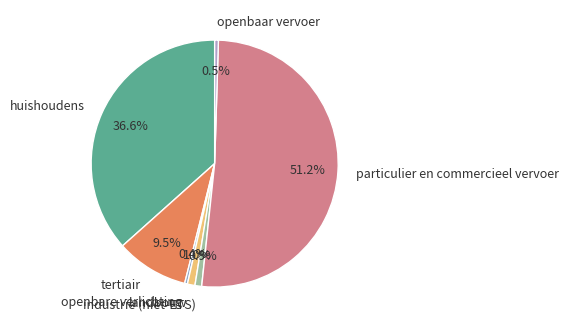

Which has a higher value, landbouw or huishoudens?

huishoudens